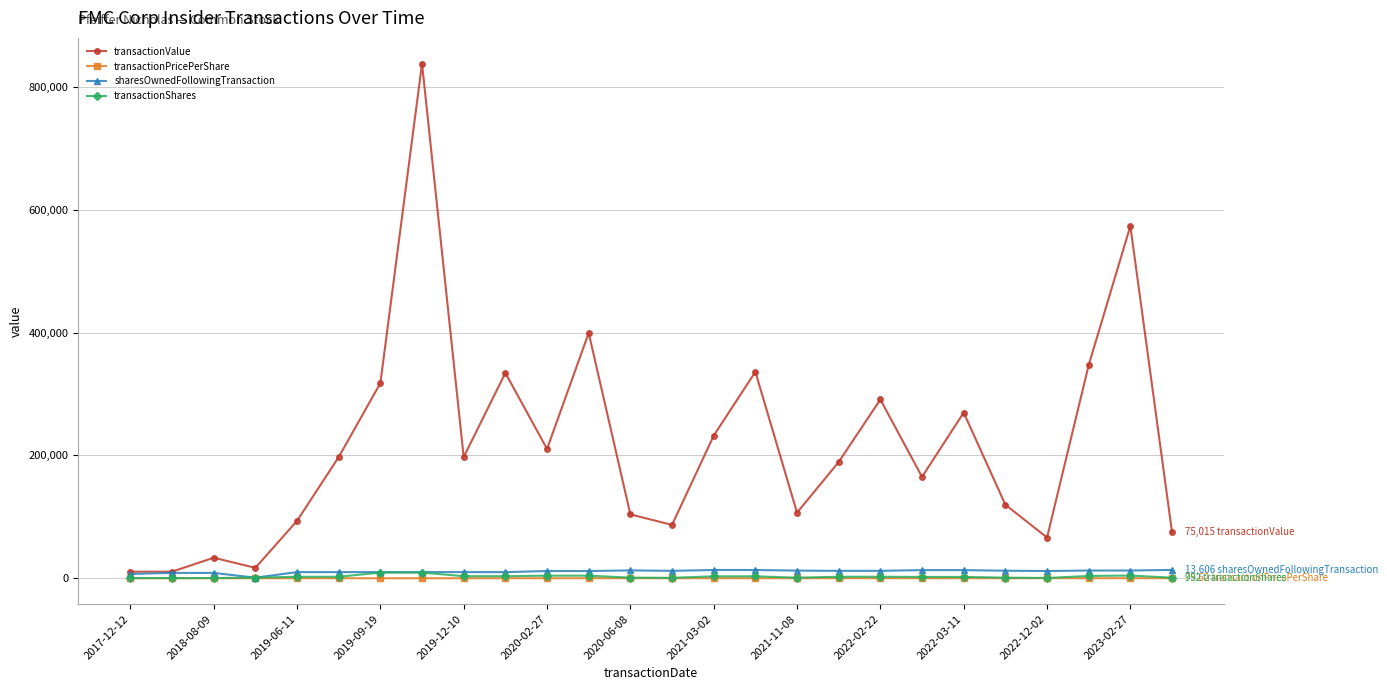

What is the highest value of the transactionPricePerShare series?

132.6